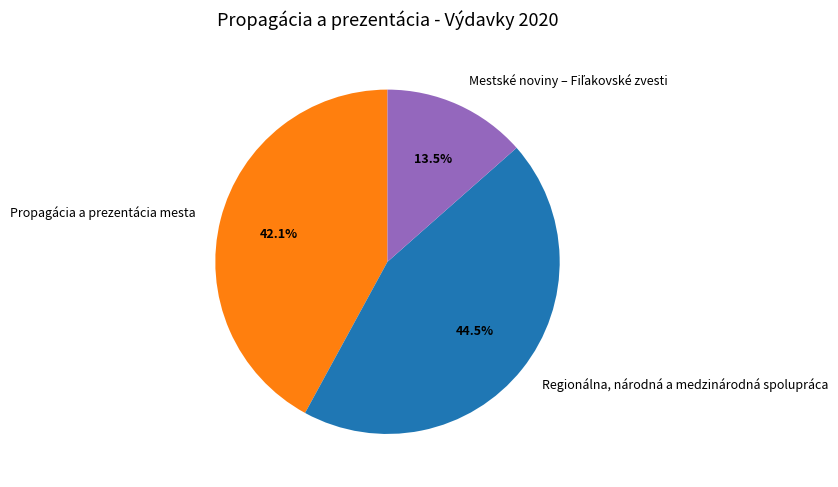

Does any single category account for the majority?

No